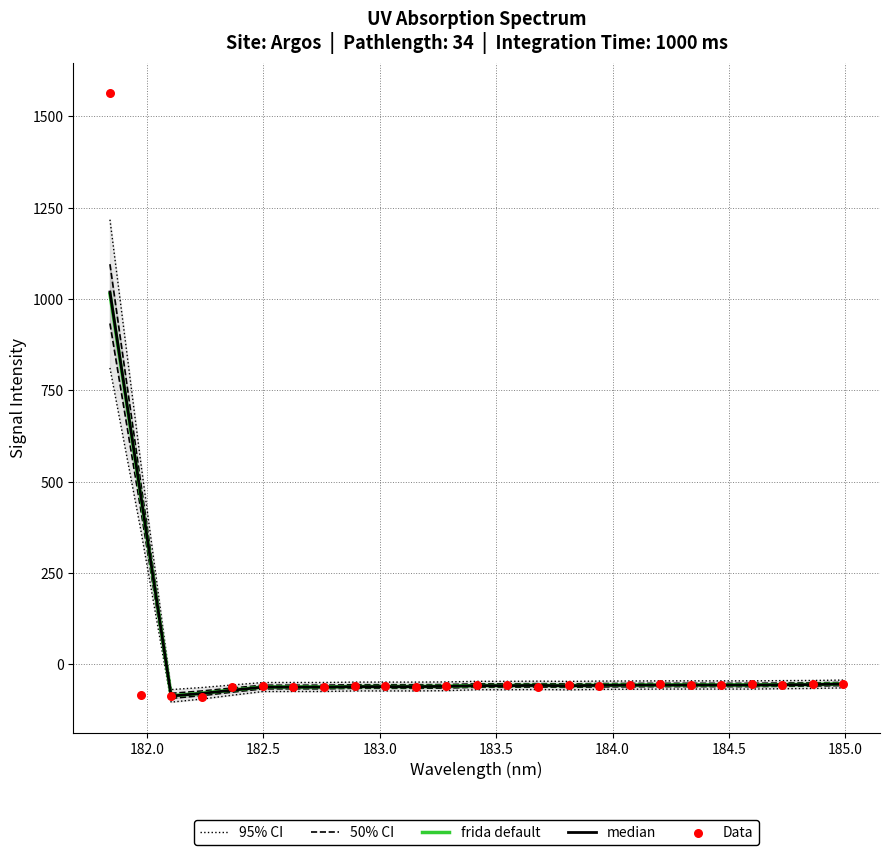

Which series reaches the maximum Y coordinate?

Data